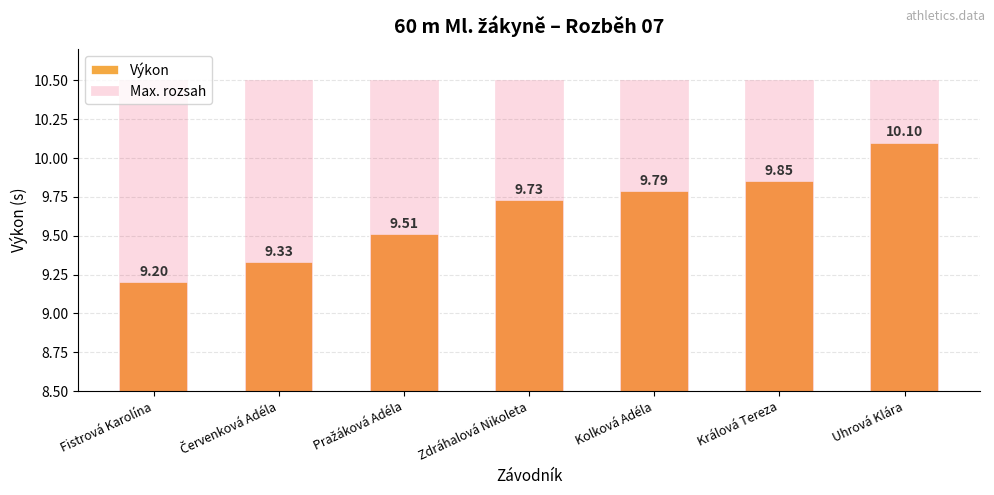

How many data points does each series have?

7